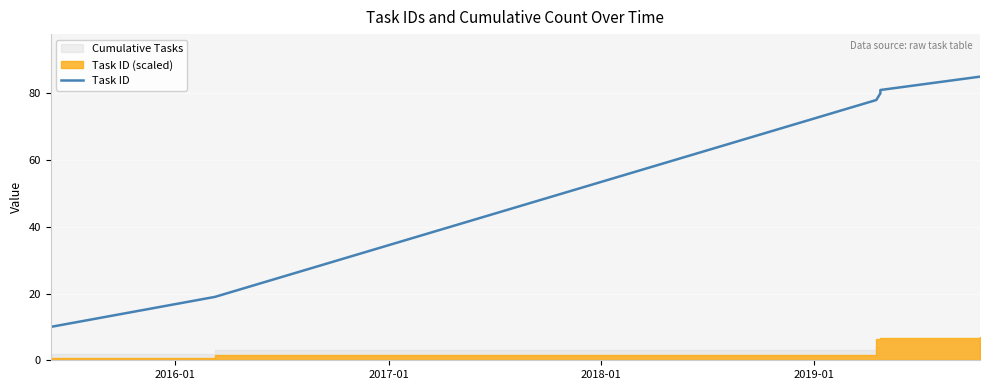

Reading left to right, what are all the values shown in this chart?

9	10	19	78	80	81	85